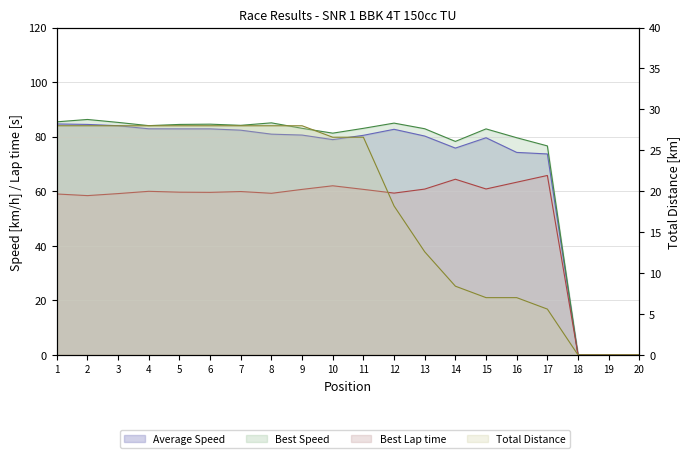

What is the greatest value displayed?

86.3